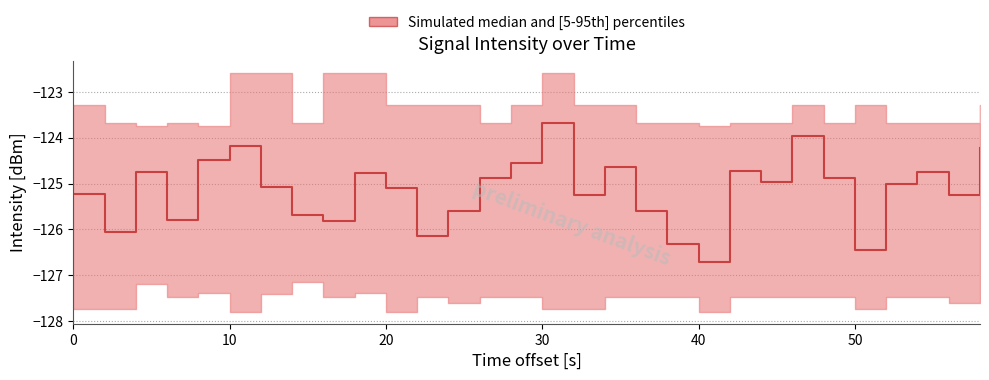

True or false: p5 and median cross at least once.

False